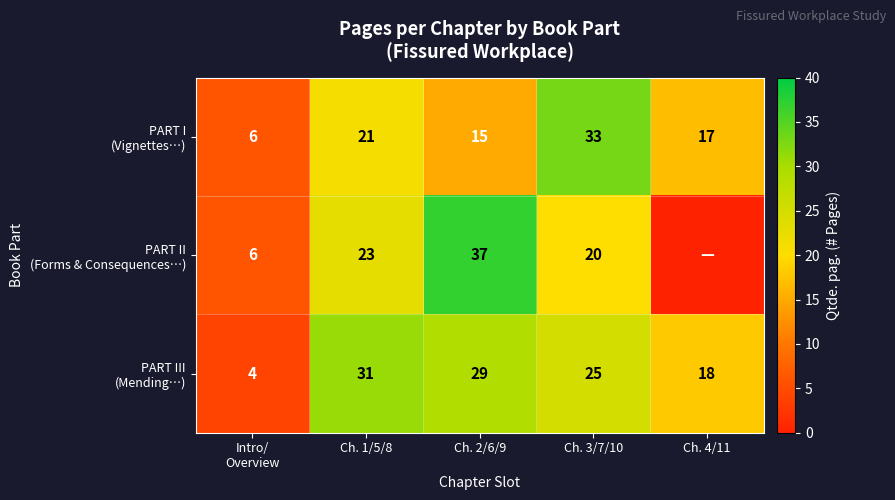

What is the total value across all series at Ch. 3/7/10?

78